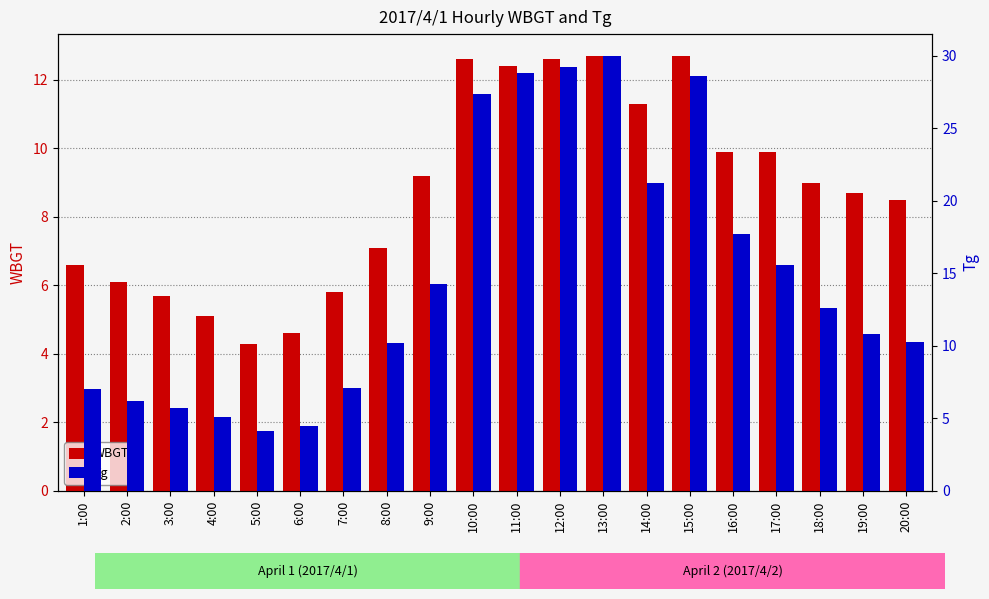

List the labels in order of Tg value, smallest first.

5:00, 6:00, 4:00, 3:00, 2:00, 1:00, 7:00, 8:00, 20:00, 19:00, 18:00, 9:00, 17:00, 16:00, 14:00, 10:00, 15:00, 11:00, 12:00, 13:00